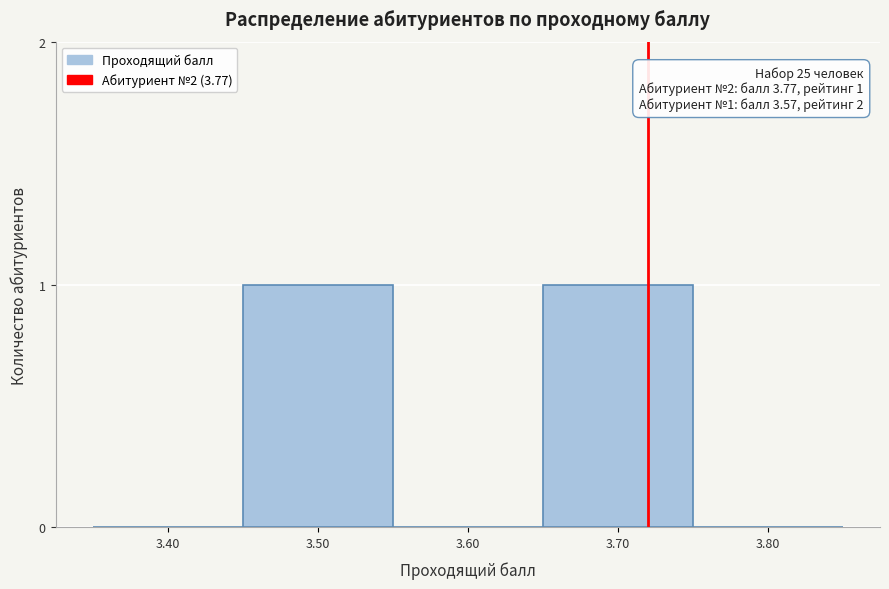

Reading right to left, list all the values displayed in this chart.

3.80=0	3.70=1	3.60=0	3.50=1	3.40=0